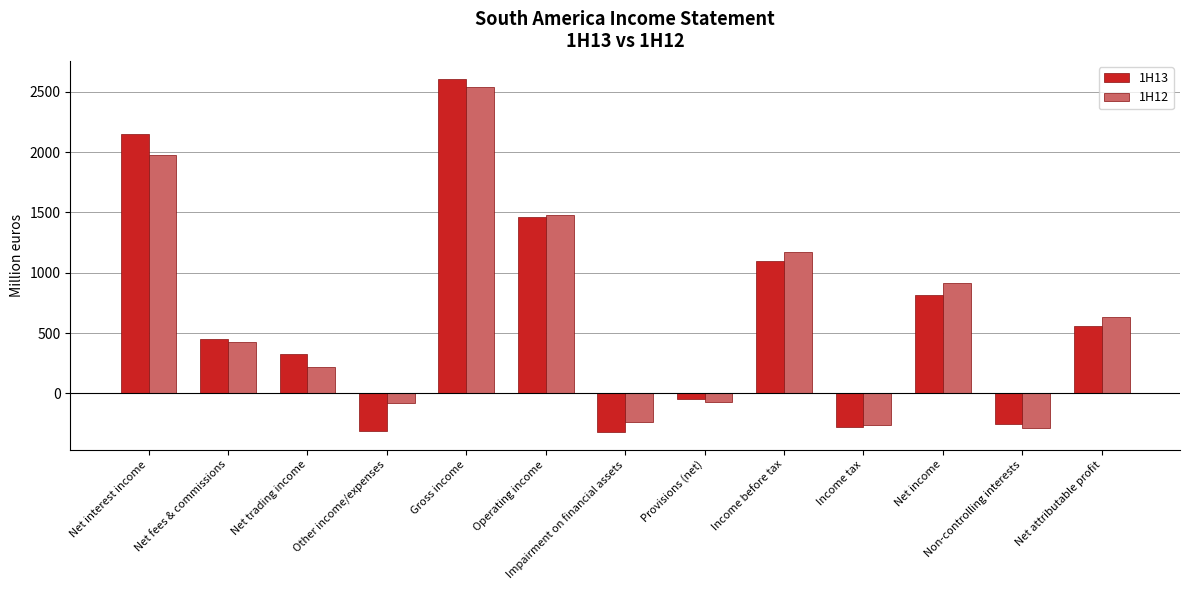

What position from the right is Income before tax?

5